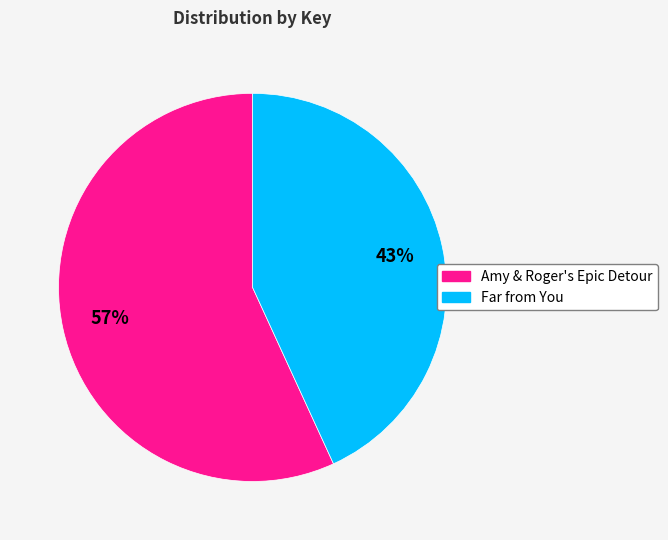

Does any single category account for the majority?

Yes